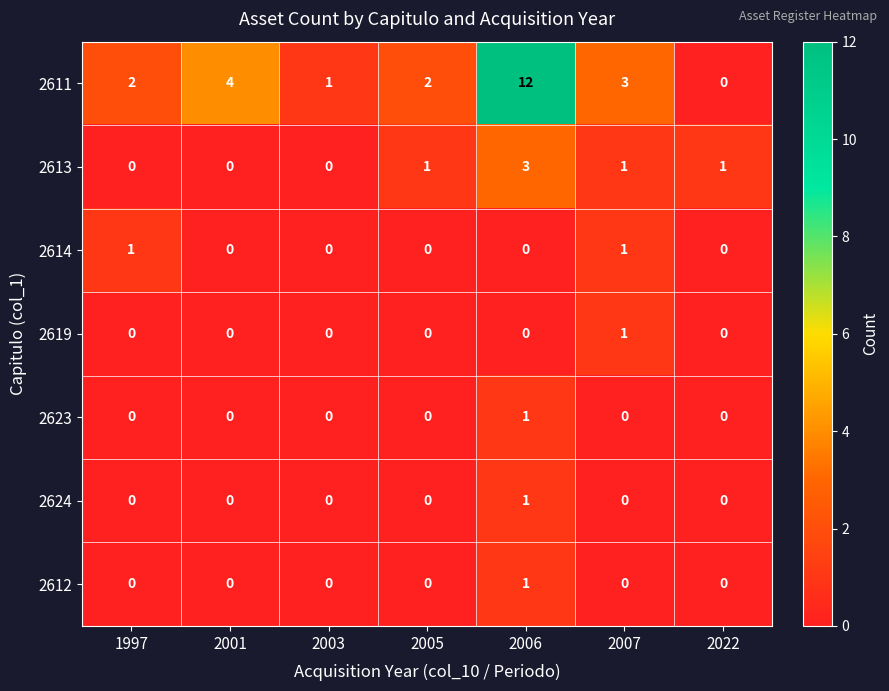

What is the sum of all 2613 values?

6